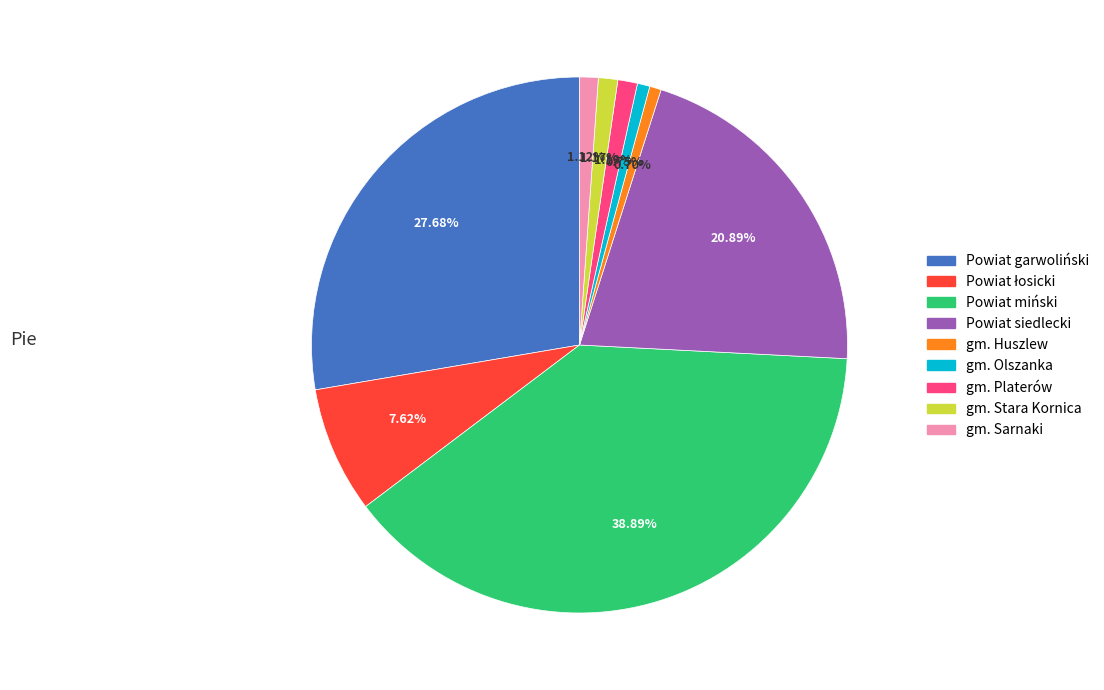

Does any single category account for the majority?

No